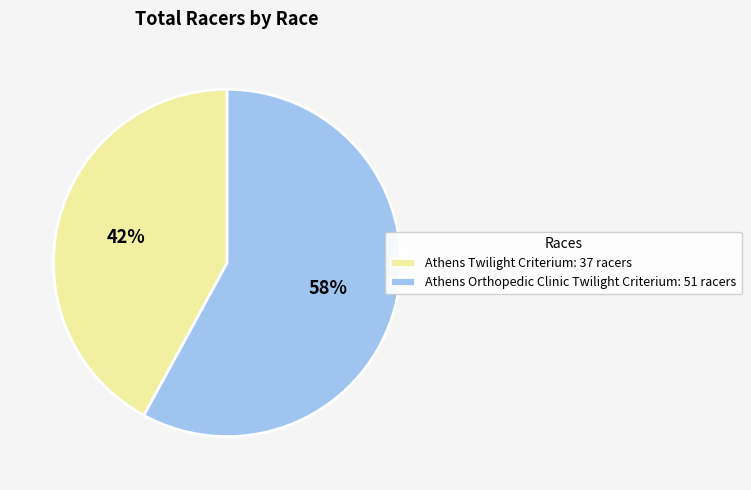

Which slice is the smallest?

Athens Twilight Criterium